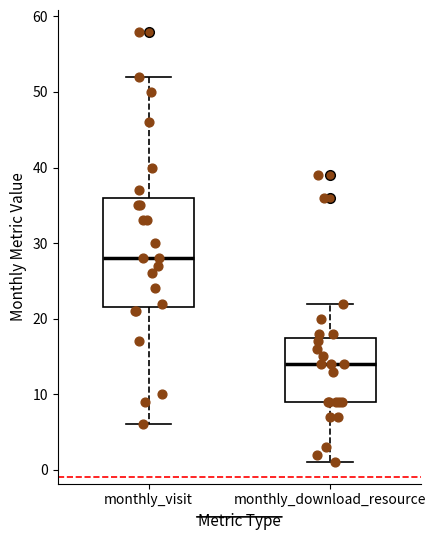

Which box has the lowest median line?

monthly_download_resource